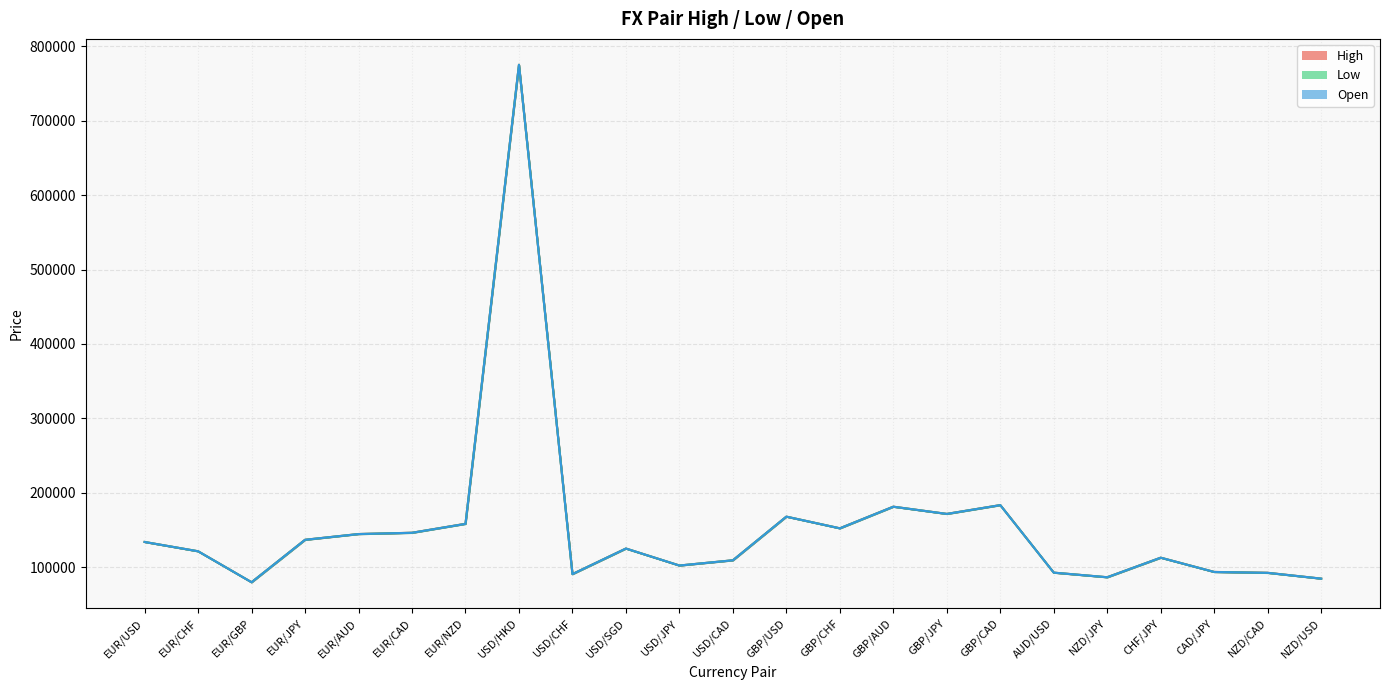

What is the sum of all Open values?

3540923